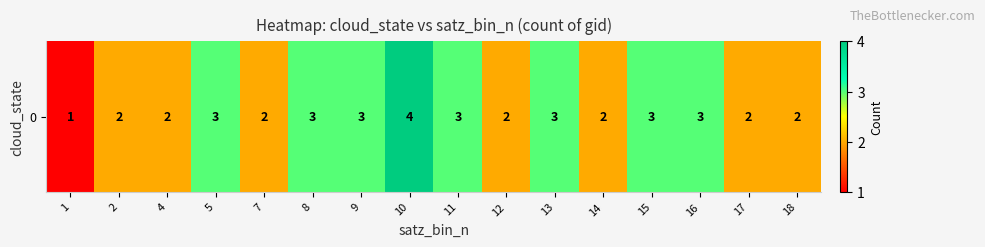

What is the difference between the values at 7 and 15?

1